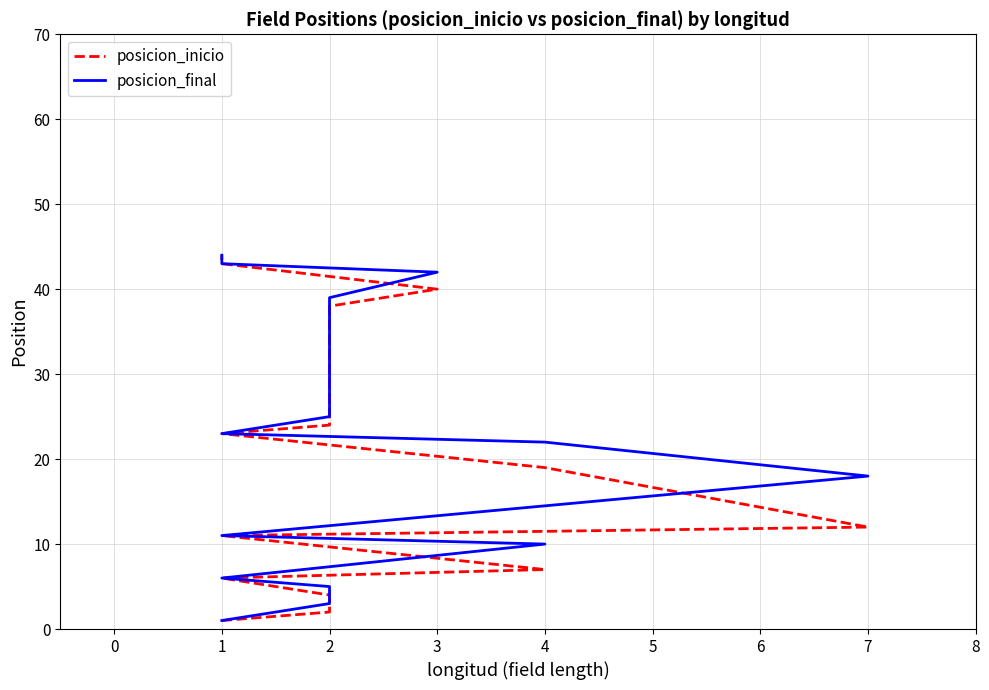

Rank the series by their average value, from lowest to highest.

posicion_inicio, posicion_final